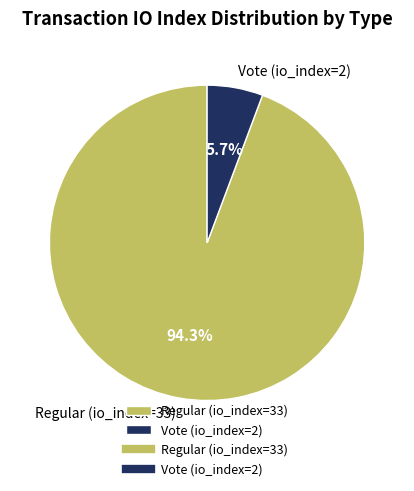

The Regular (io_index=33) slice represents 86% of the pie. True or false?

False